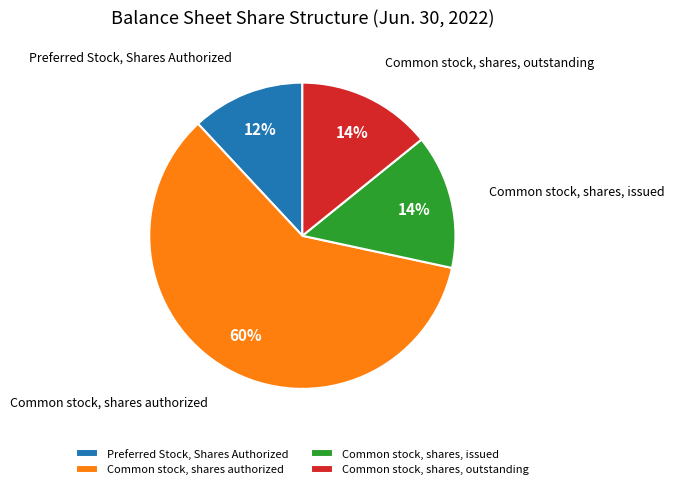

What is the largest slice in the pie chart?

Common stock, shares authorized